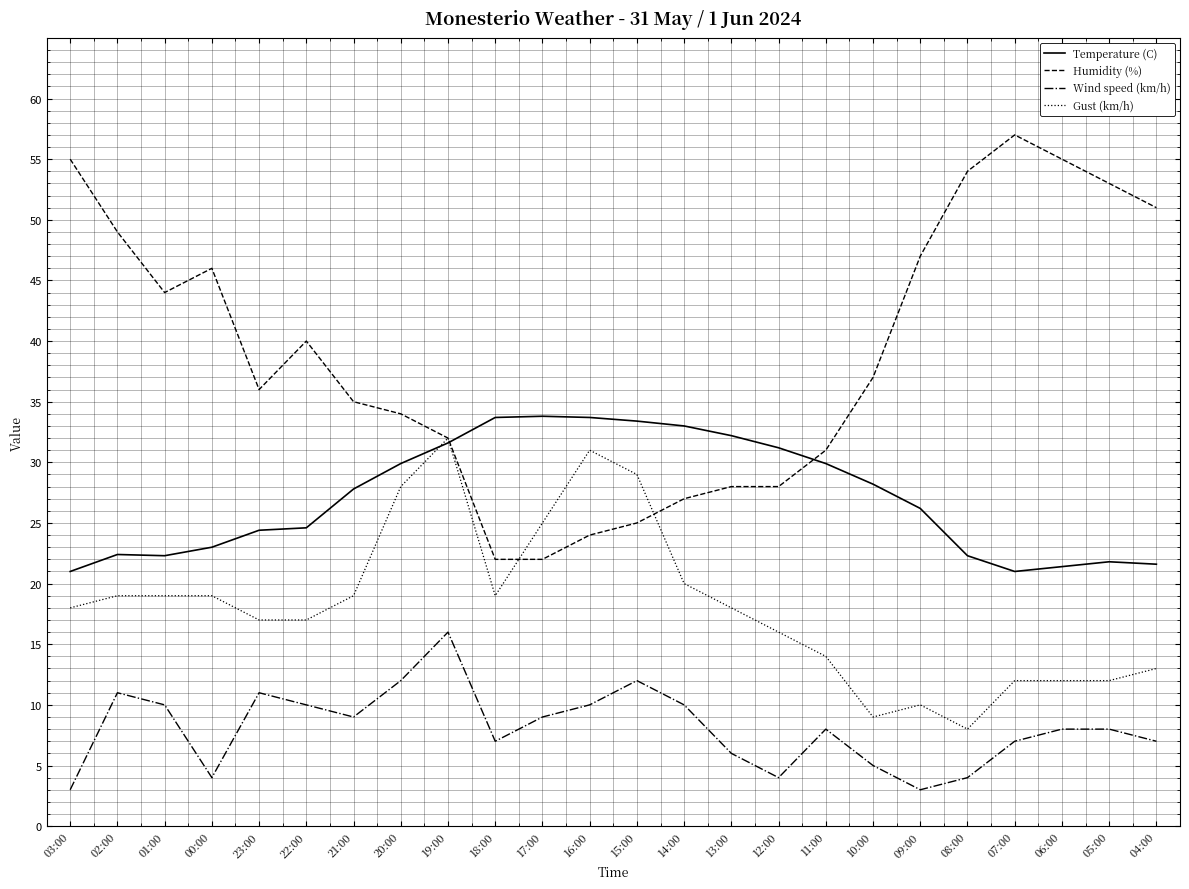

True or false: Humidity (%) and Wind speed (km/h) intersect in this chart.

False